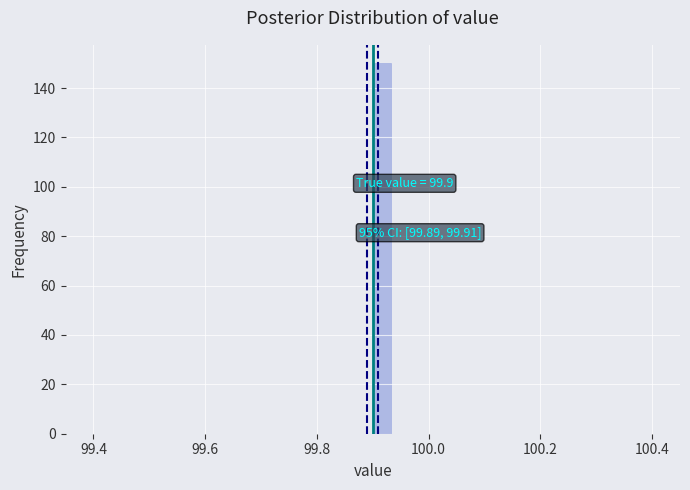

Read against the x-axis, roughly where is the centre of the tallest bar?

99.92